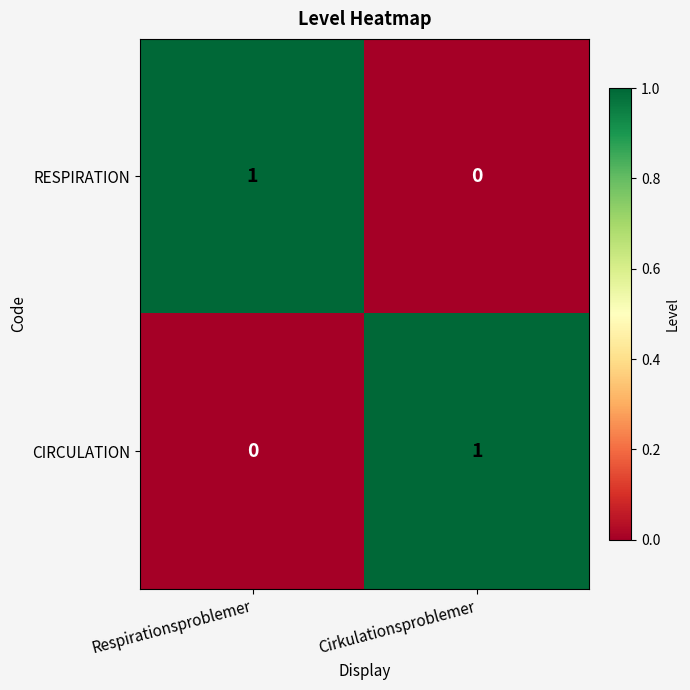

Where is RESPIRATION nearest to the value 0?

Cirkulationsproblemer